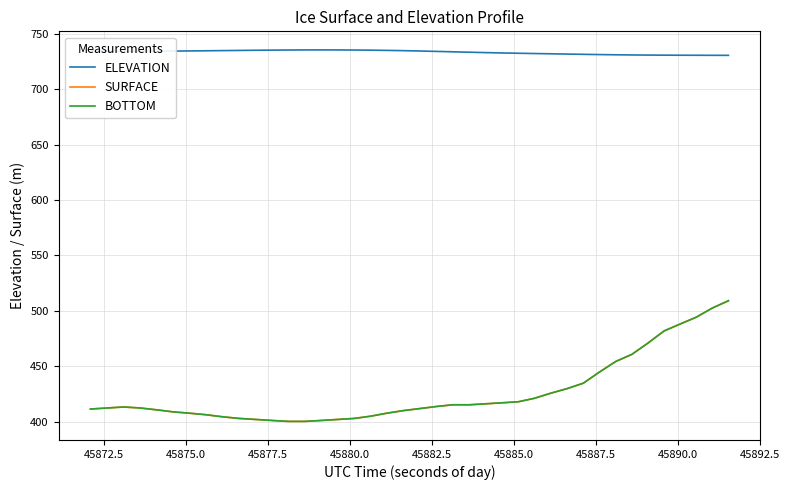

Is this an area chart (filled region under the line)?

No